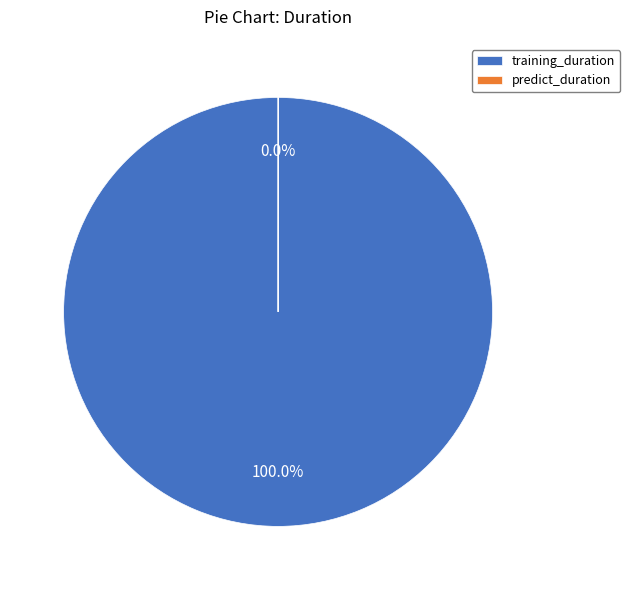

Count the number of slices in the pie.

2